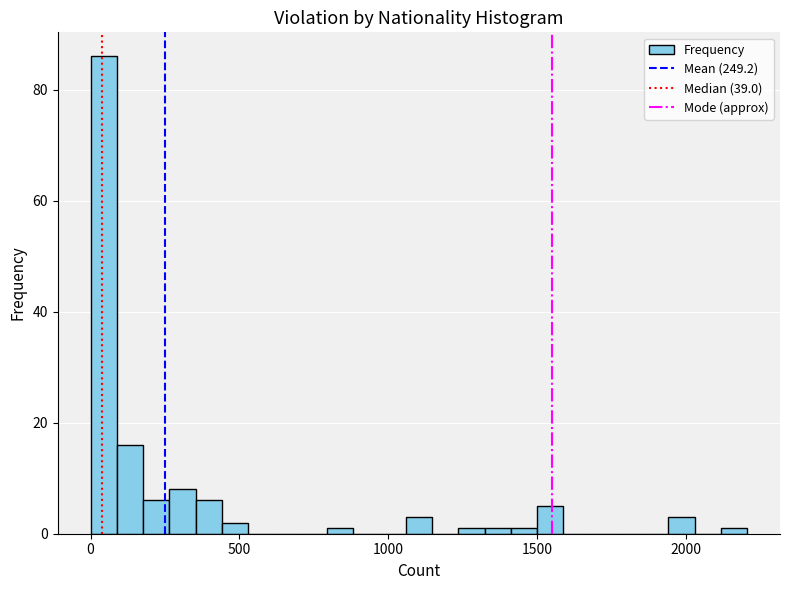

Around what value on the x-axis is the tallest bar? Give the approximate position of its centre, as read against the axis.

50